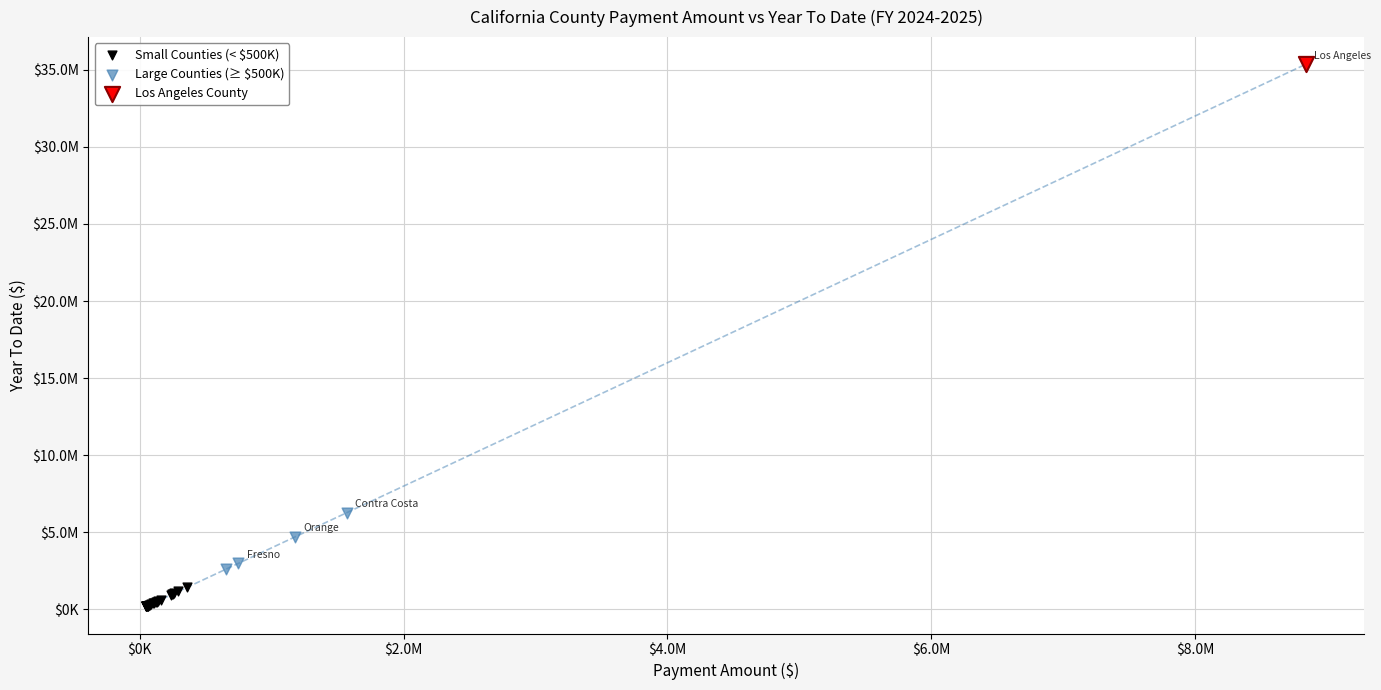

What are all the series names shown in the legend?

Small Counties (< $500K), Large Counties (≥ $500K), Los Angeles County